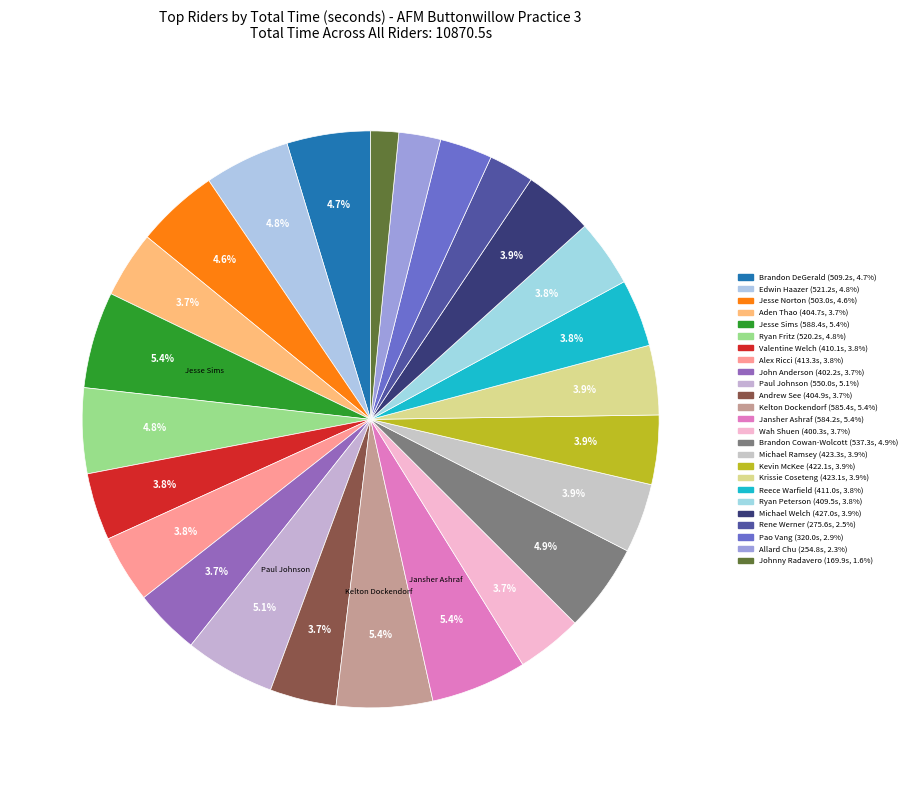

What portion of the pie excludes Kelton Dockendorf?

94.6%